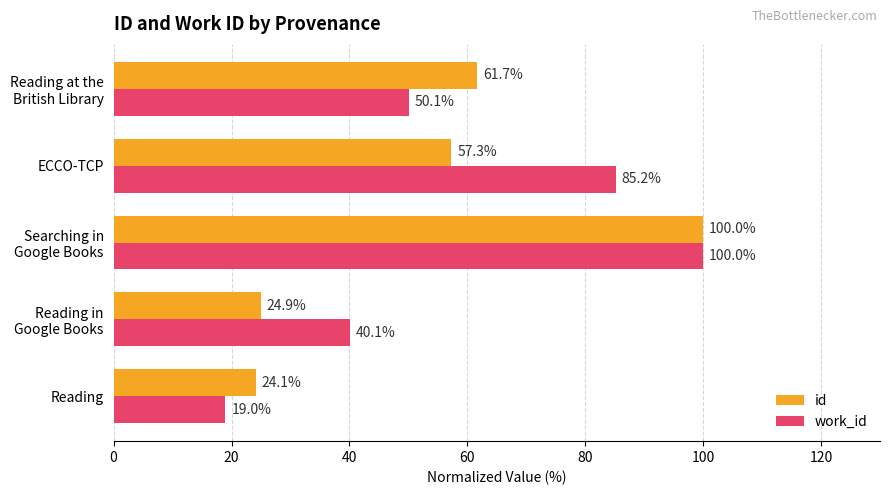

Rank the series by their average value, from highest to lowest.

work_id, id